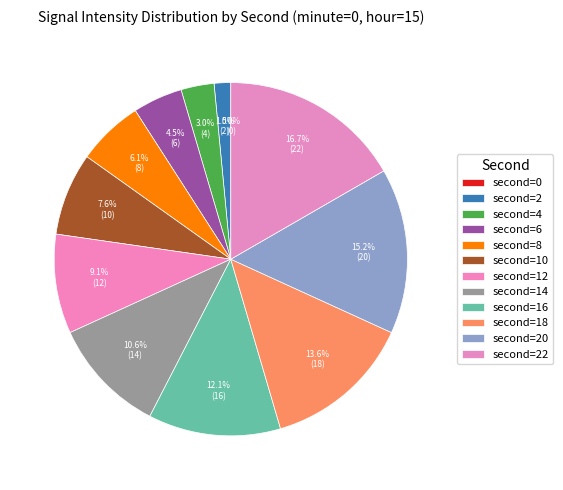

Is there any slice that represents more than half of the pie?

No